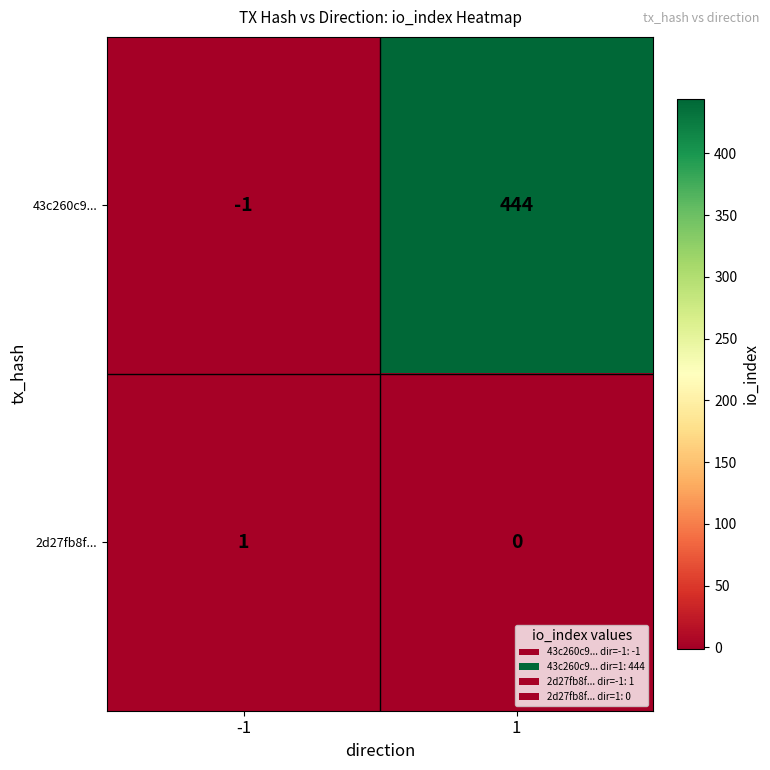

Reading left to right, what are all the values shown in this chart?

43c260c9...: -1	444
2d27fb8f...: 1	0